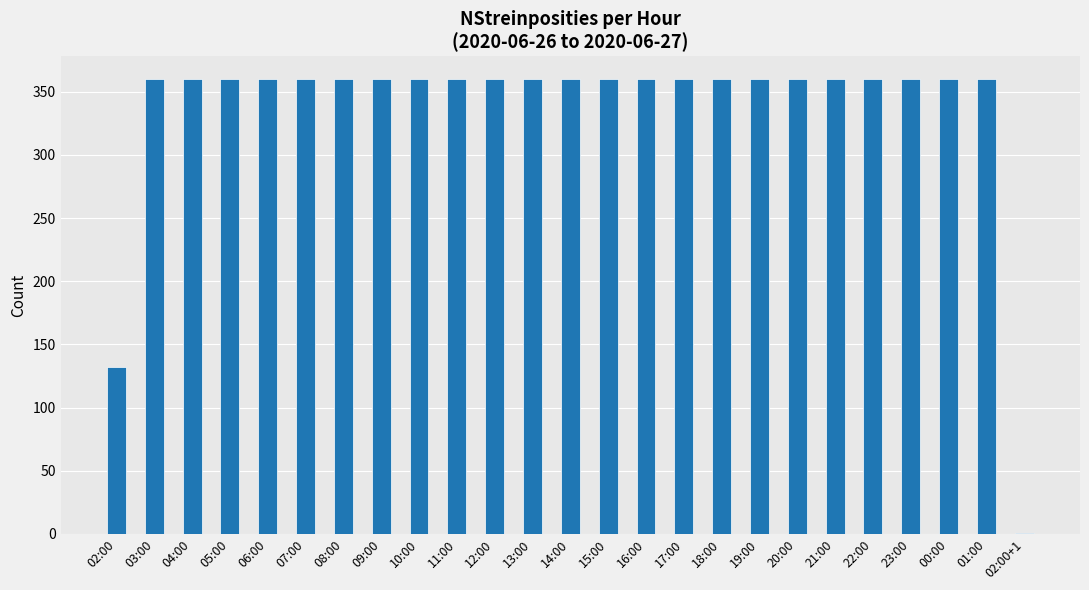

What is the maximum value shown in the chart?

360